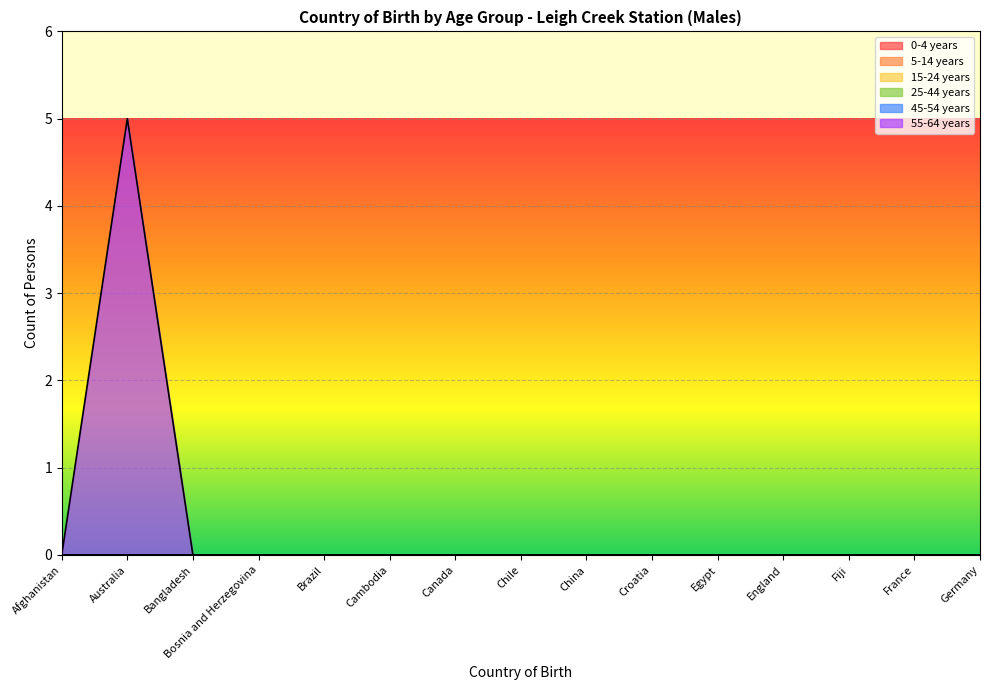

How many categories are shown in the chart?

15